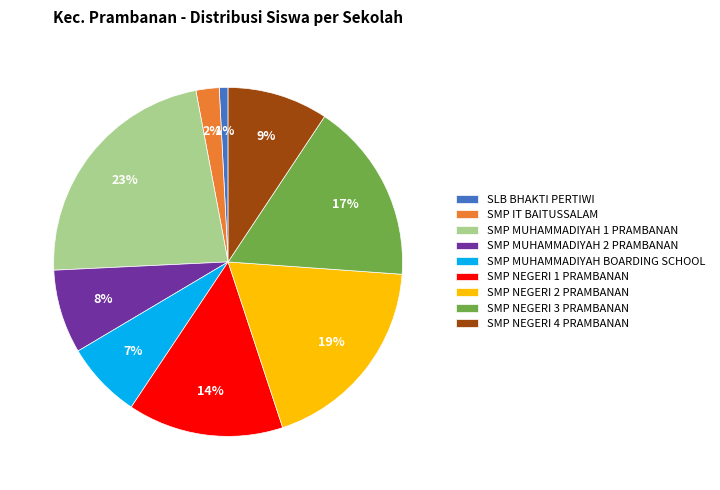

Count the number of slices in the pie.

9